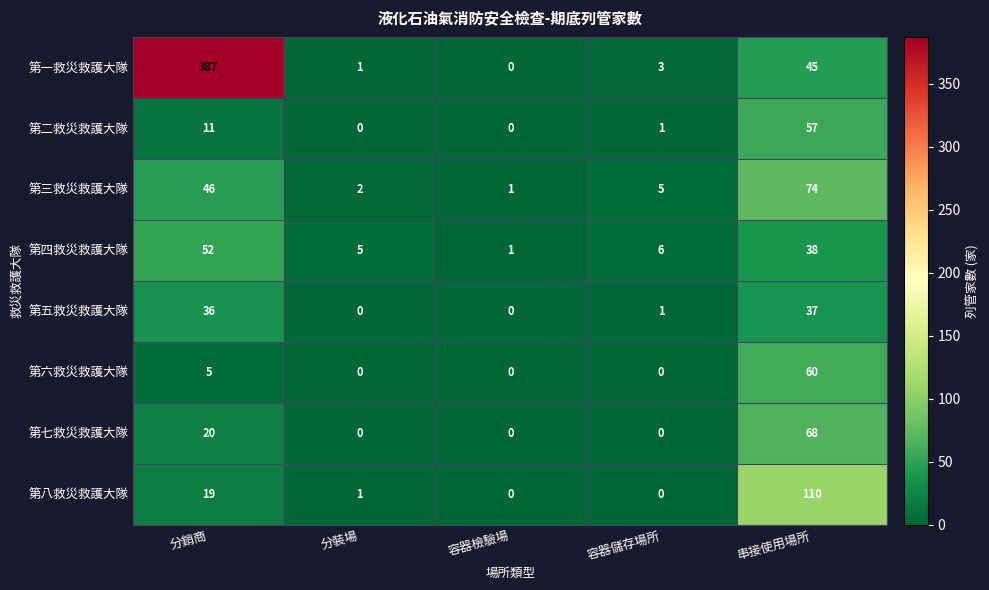

Between 分銷商 and 容器檢驗場, which series saw the biggest shift?

第一救災救護大隊